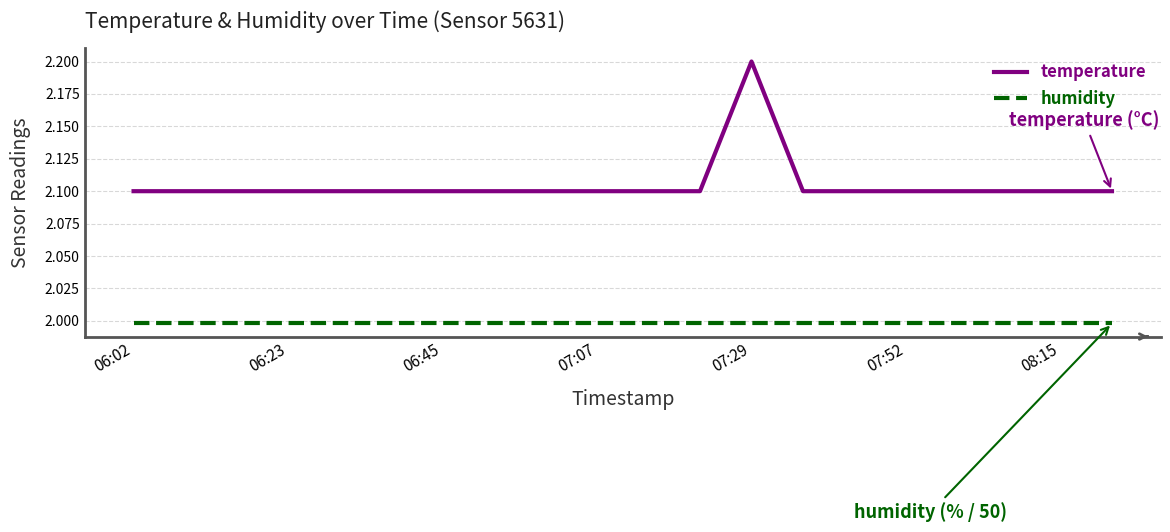

What are all the series names shown in the legend?

temperature, humidity